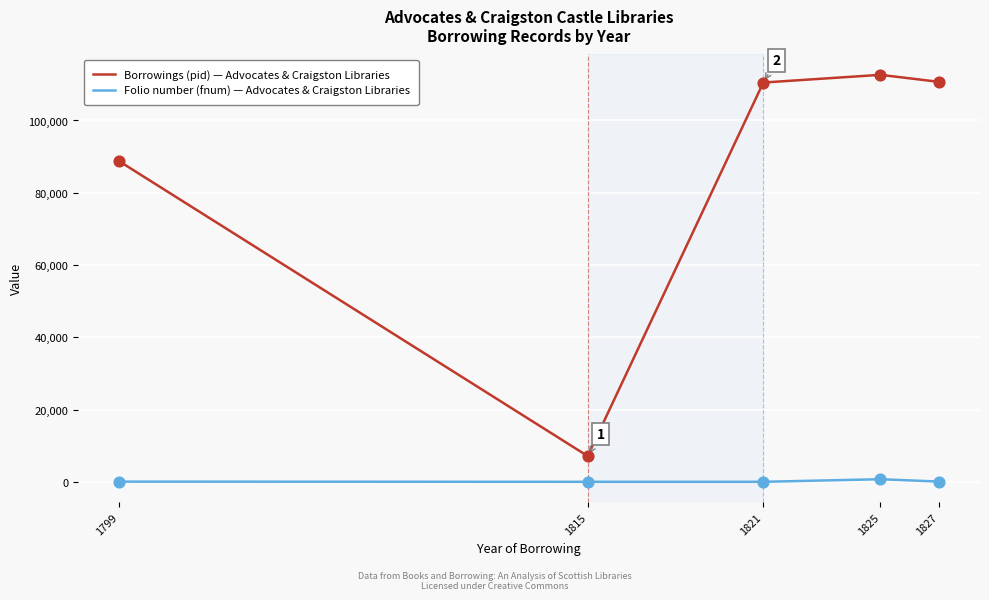

What are all the series names shown in the legend?

Borrowings (pid) — Advocates & Craigston Libraries, Folio number (fnum) — Advocates & Craigston Libraries